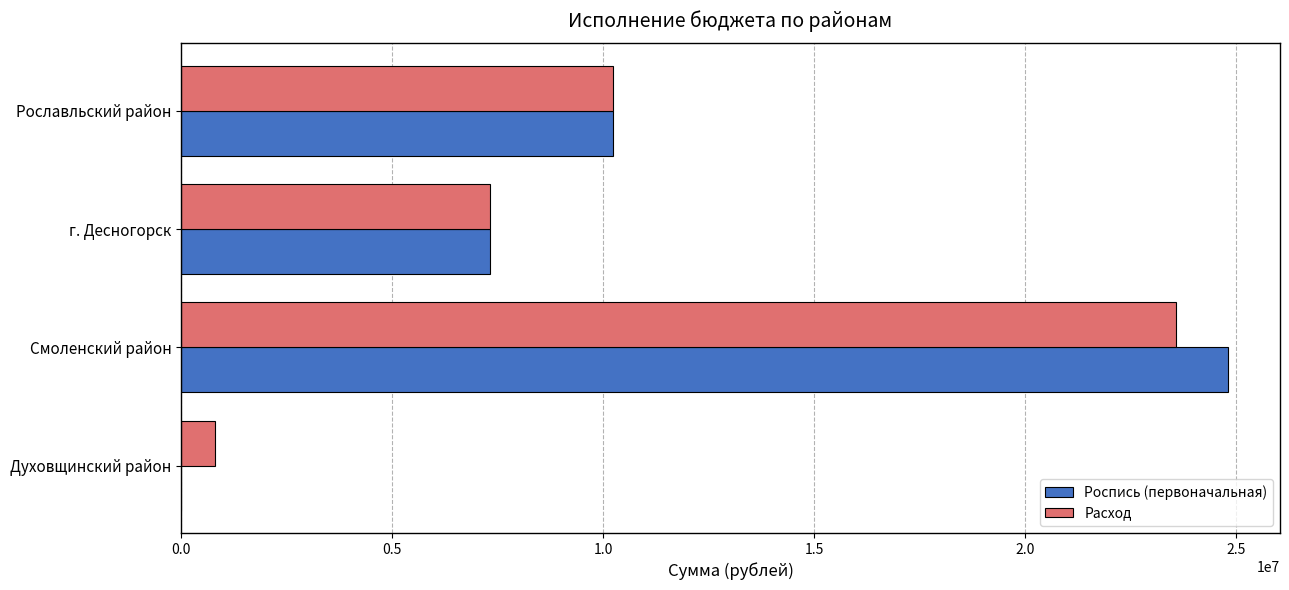

What is the sum of the Расход values at г. Десногорск and Рославльский район?

17555638.6